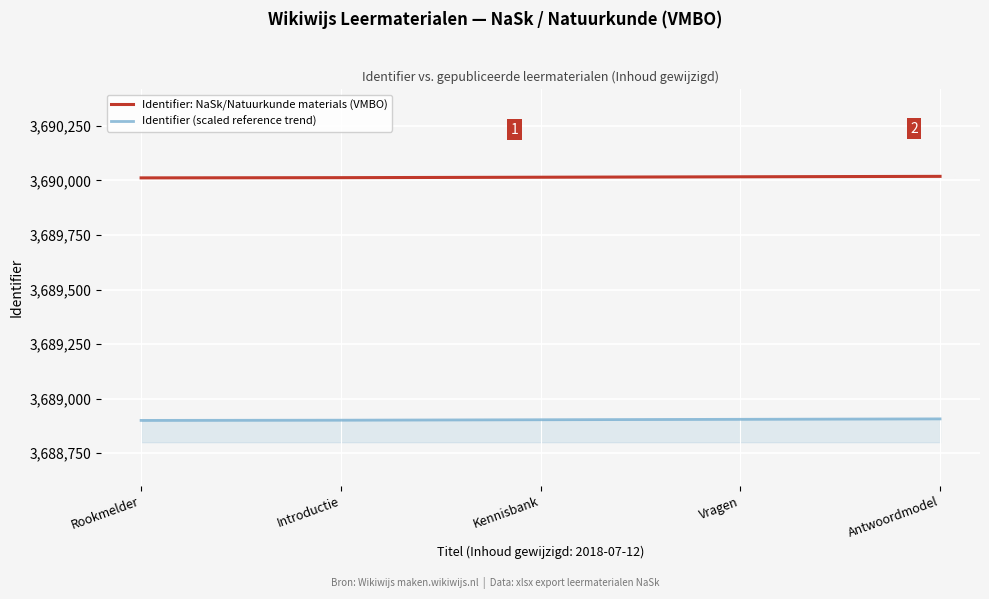

True or false: Identifier (scaled reference trend) and Identifier: NaSk/Natuurkunde materials (VMBO) cross at least once.

False